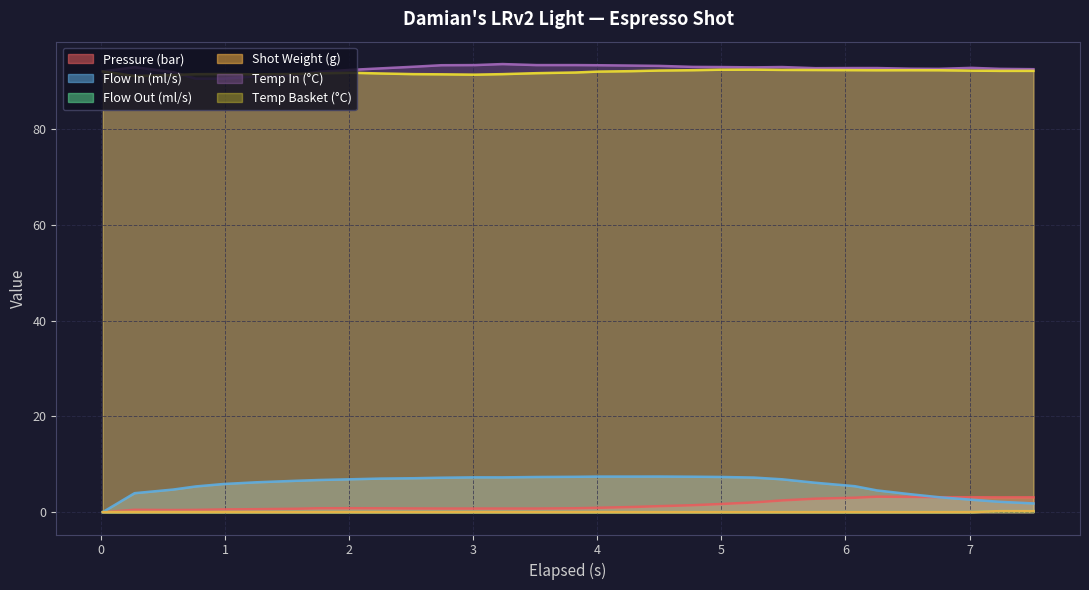

True or false: current_total_shot_weight and flow_out intersect in this chart.

False